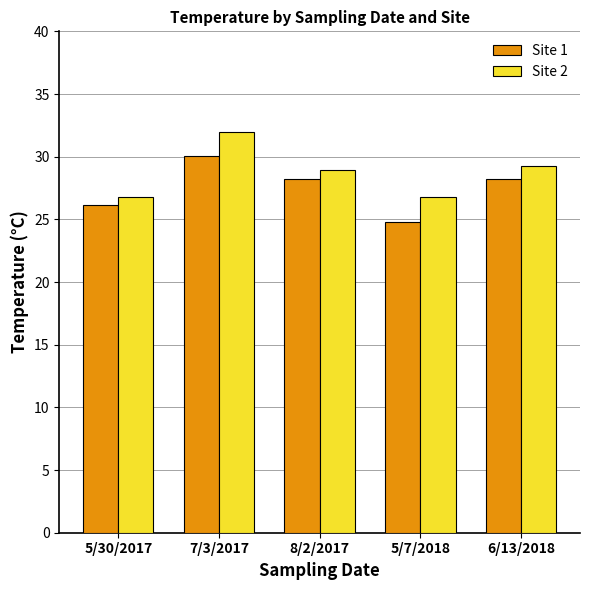

What is the label of the 4th bar from the left?

5/7/2018